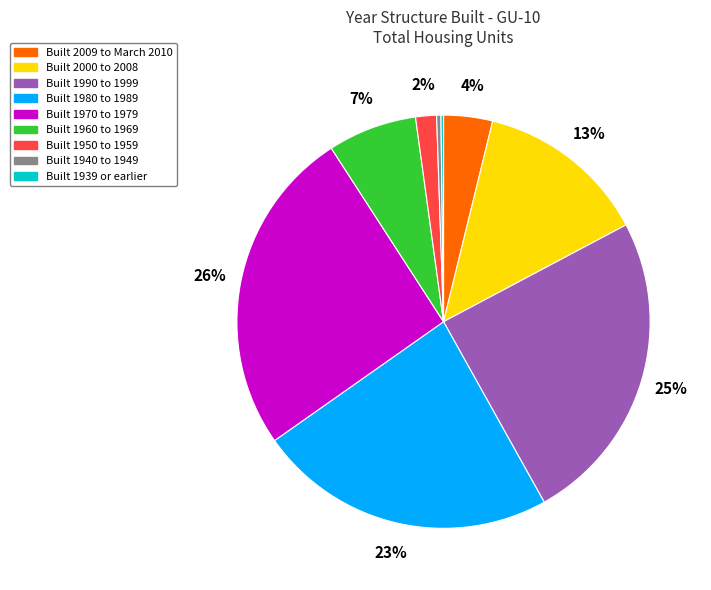

Is there a majority slice in this chart?

No